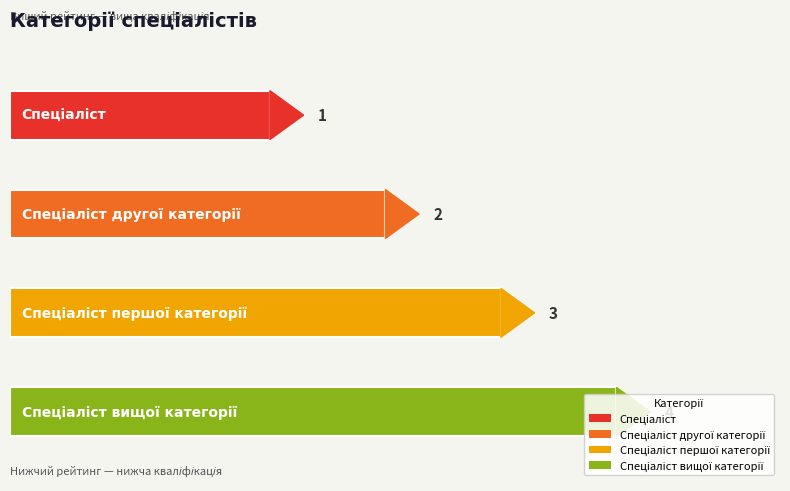

The value at Спеціаліст другої категорії is 1. True or false?

False